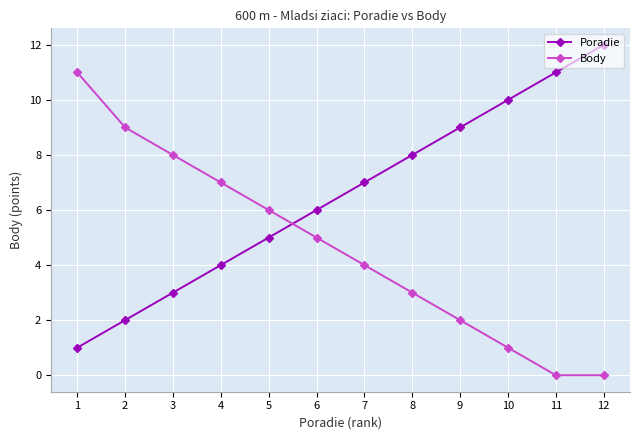

Which category has the highest value in the Body series?

1